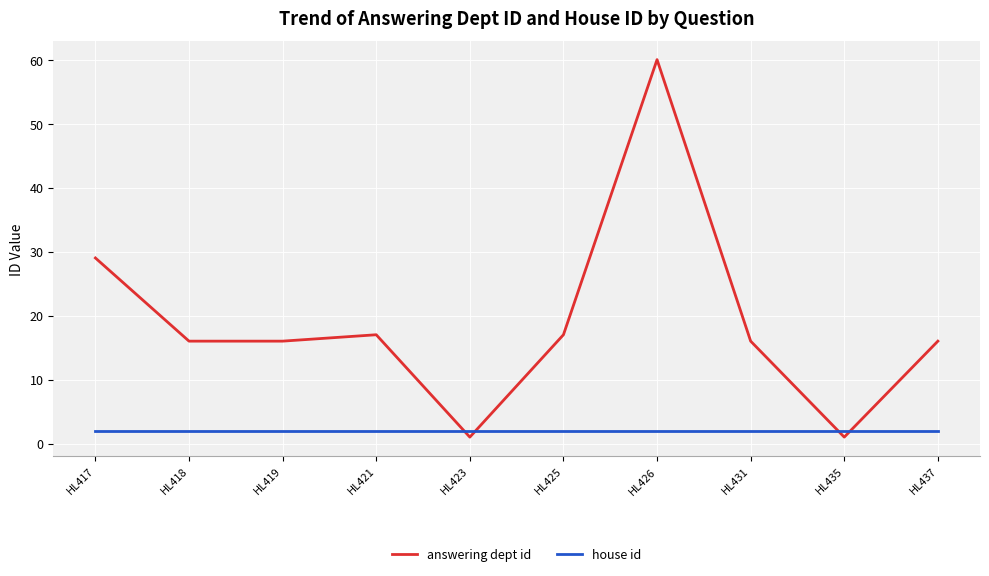

True or false: answering dept id has more than 0 interior local peaks.

True